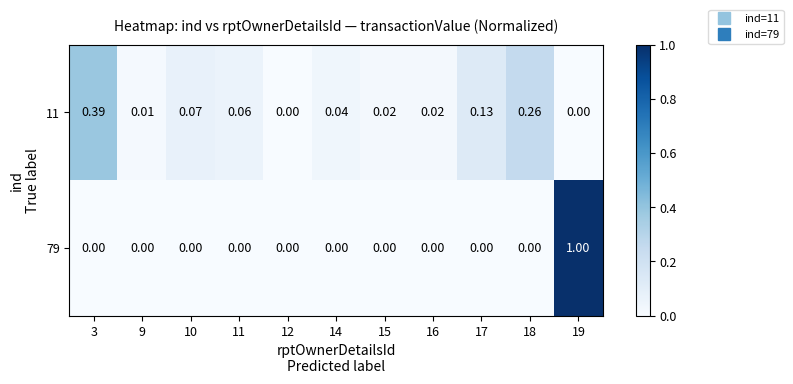

Count the number of categories in the chart.

11